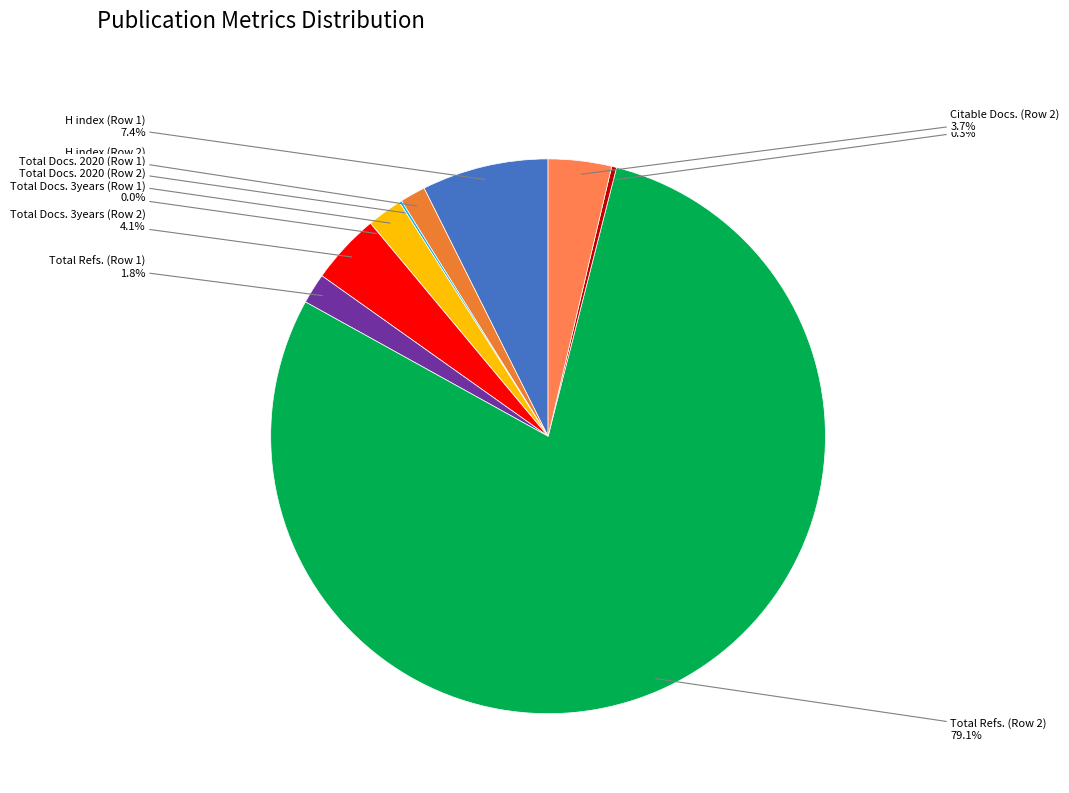

Do H index (Row 1) and H index (Row 2) together represent more than half of the pie?

No